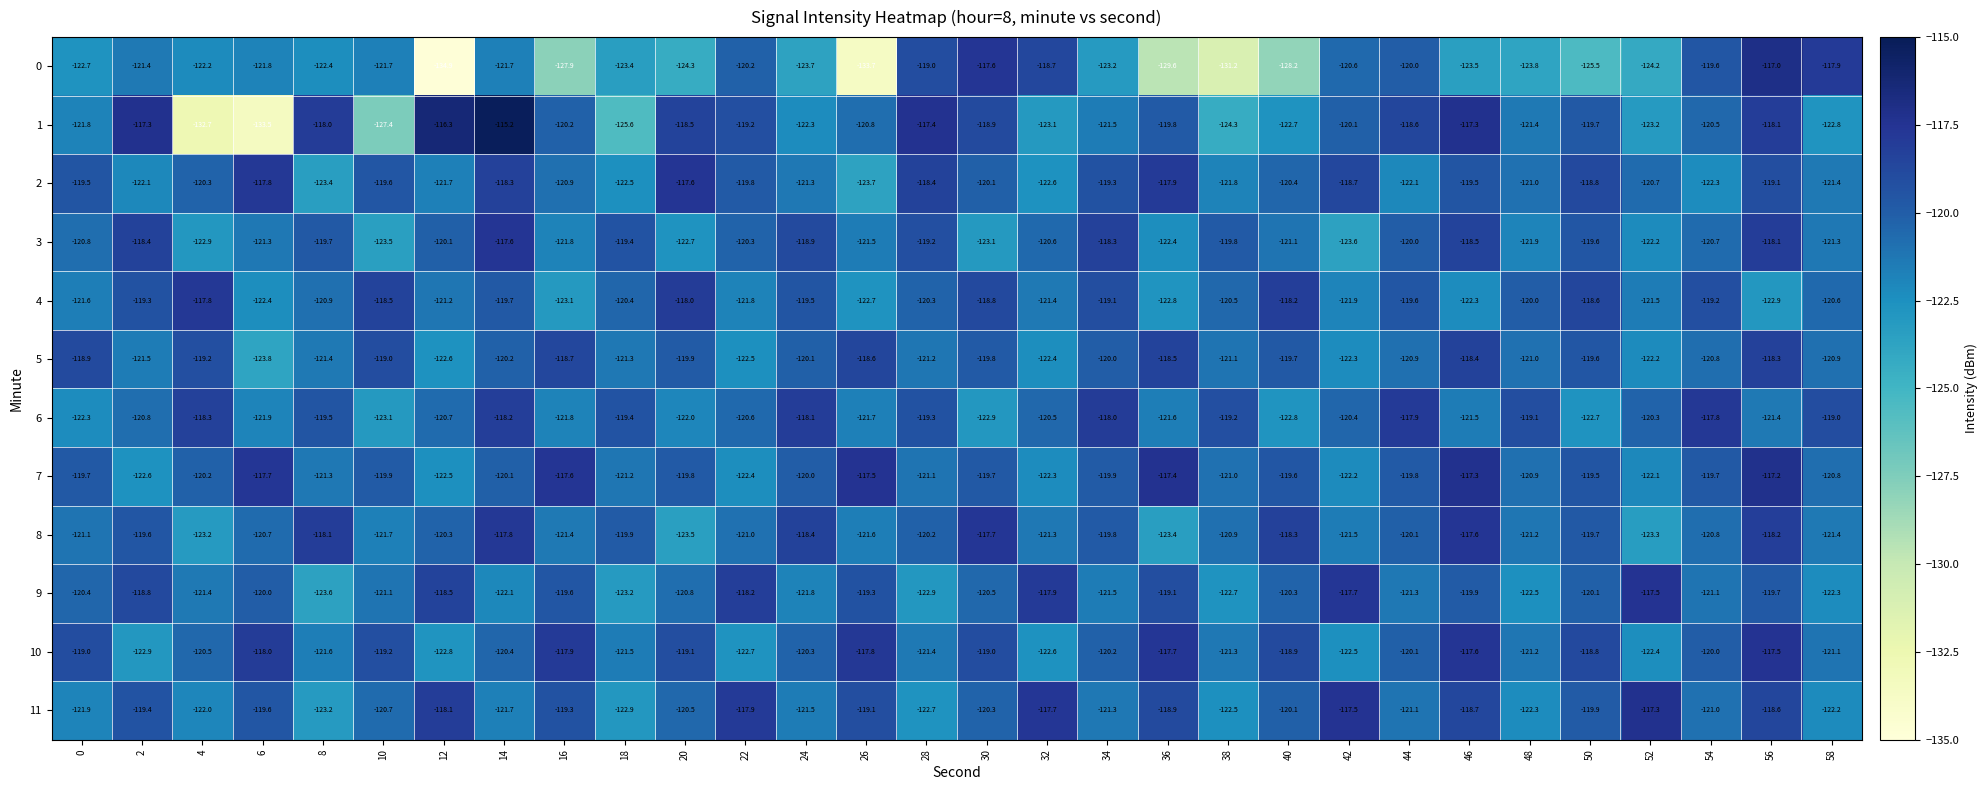

The 7 series shows -121.1 at 28. True or false?

True